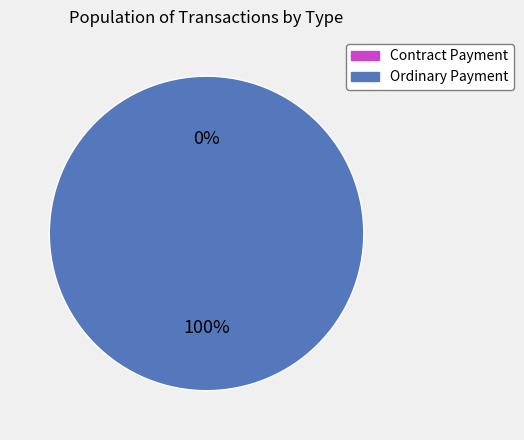

The Ordinary Payment slice represents 93% of the pie. True or false?

False